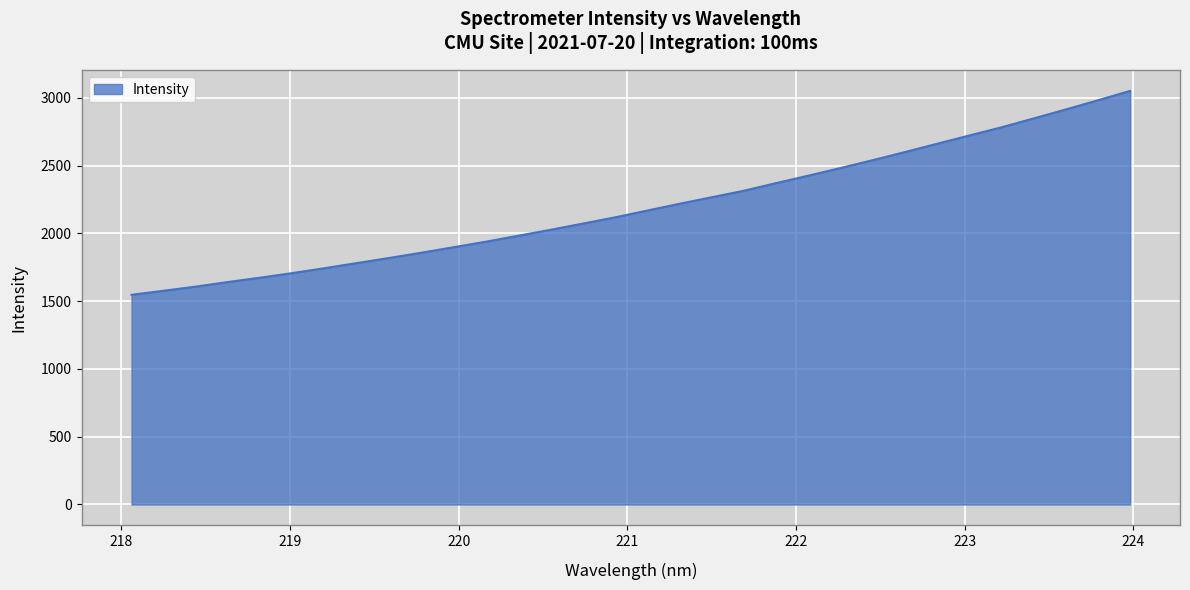

How many categories are shown in the chart?

32